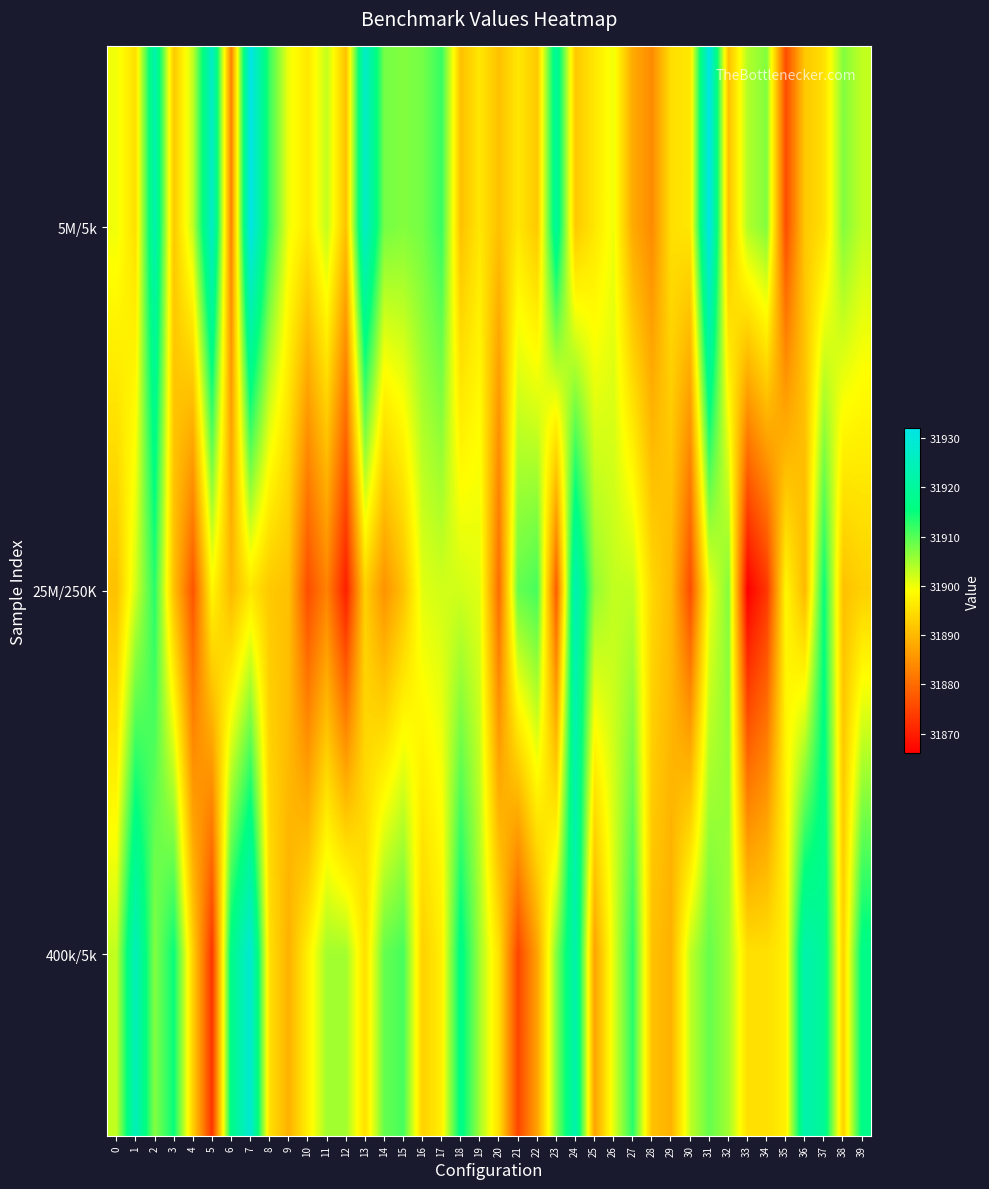

Reading left to right, extract all data points from this chart.

5M/5k: 0=31900	1=31895	2=31923	3=31892	4=31903	5=31927	6=31883	7=31932	8=31912	9=31900	10=31896	11=31903	12=31891	13=31927	14=31908	15=31907	16=31908	17=31912	18=31891	19=31896	20=31891	21=31896	22=31892	23=31920	24=31892	25=31896	26=31900	27=31888	28=31884	29=31895	30=31896	31=31932	32=31891	33=31904	34=31907	35=31876	36=31892	37=31895	38=31907	39=31903
25M/250K: 0=31891	1=31902	2=31913	3=31891	4=31877	5=31898	6=31890	7=31896	8=31892	9=31891	10=31876	11=31883	12=31870	13=31893	14=31885	15=31891	16=31901	17=31902	18=31902	19=31901	20=31880	21=31909	22=31911	23=31878	24=31924	25=31906	26=31903	27=31903	28=31894	29=31890	30=31876	31=31900	32=31907	33=31866	34=31873	35=31898	36=31890	37=31915	38=31891	39=31893
400k/5k: 0=31903	1=31925	2=31907	3=31915	4=31893	5=31873	6=31917	7=31929	8=31895	9=31889	10=31897	11=31905	12=31905	13=31895	14=31909	15=31911	16=31893	17=31897	18=31917	19=31905	20=31895	21=31875	22=31887	23=31907	24=31923	25=31887	26=31901	27=31913	28=31891	29=31889	30=31903	31=31909	32=31905	33=31895	34=31895	35=31897	36=31923	37=31919	38=31893	39=31917